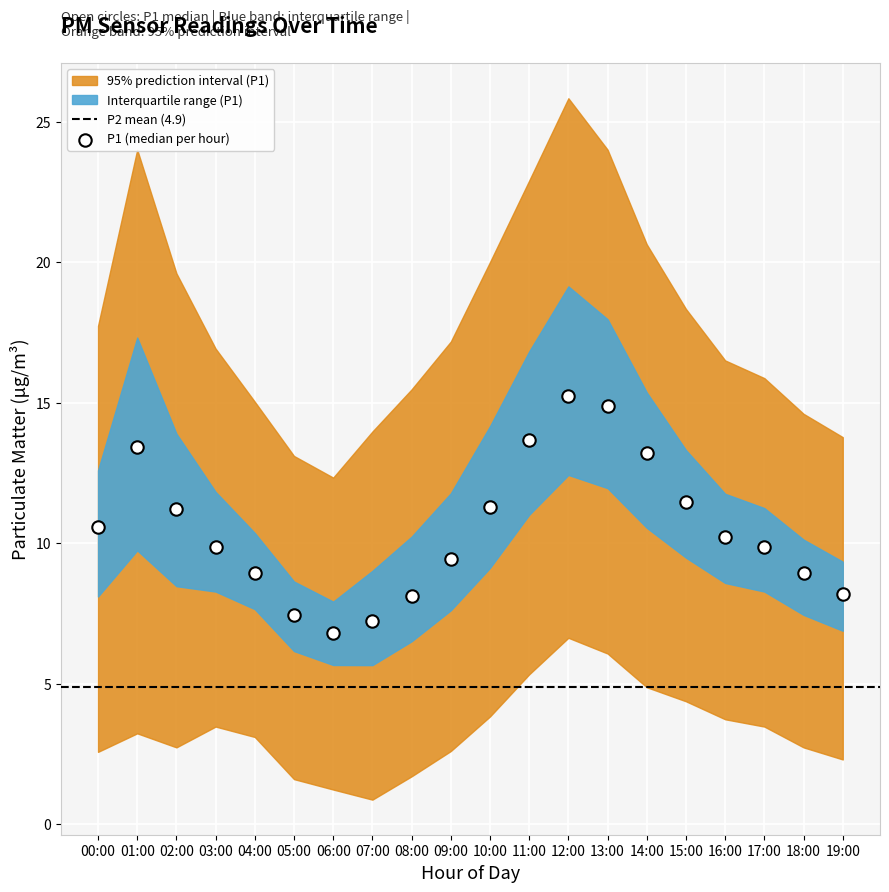

What is the range of Y values (max minus min)?

8.4